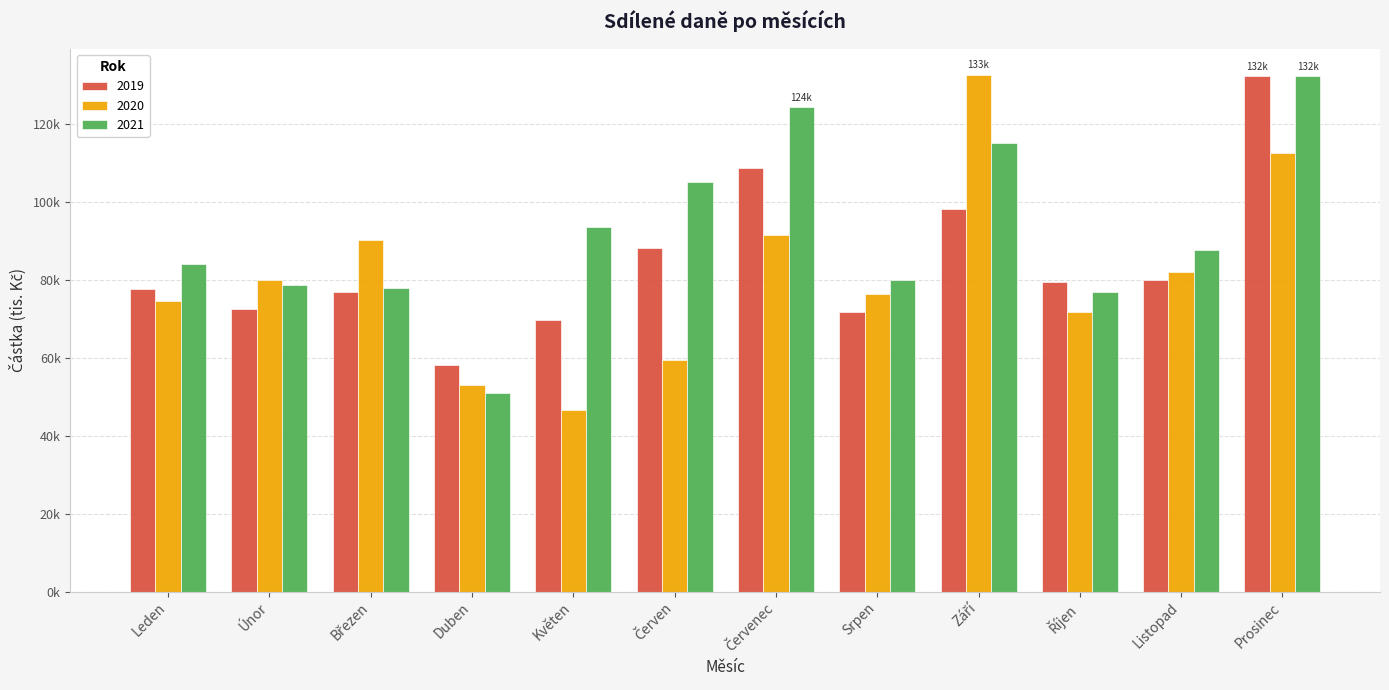

What is the average value of the 2019 series?

84435.3